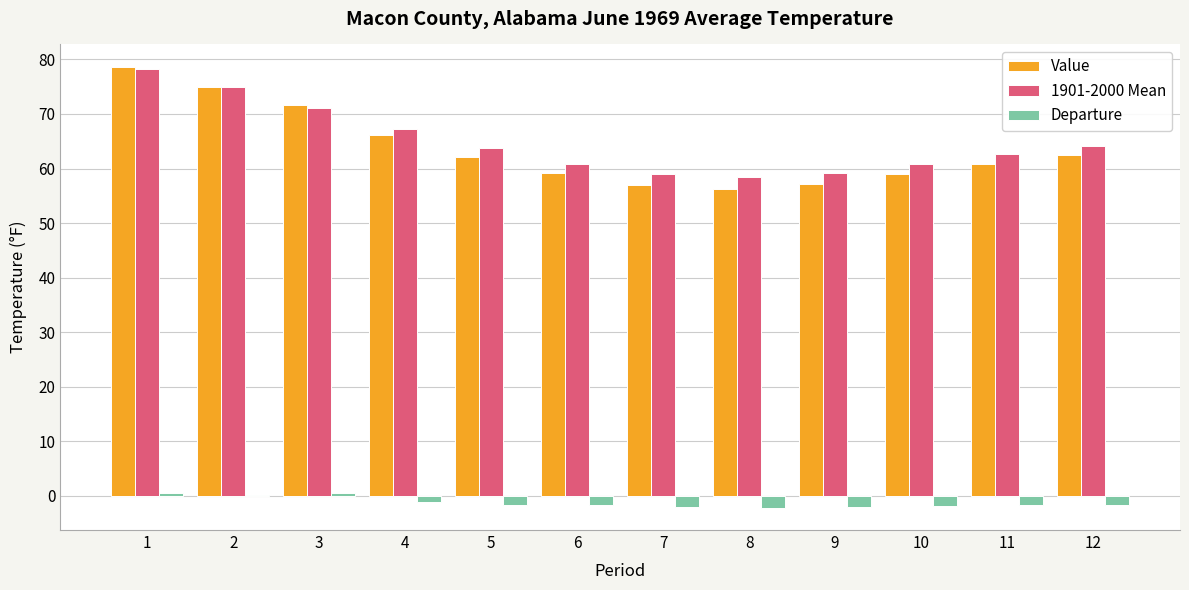

The value of Departure at 10 is -1.9. True or false?

True